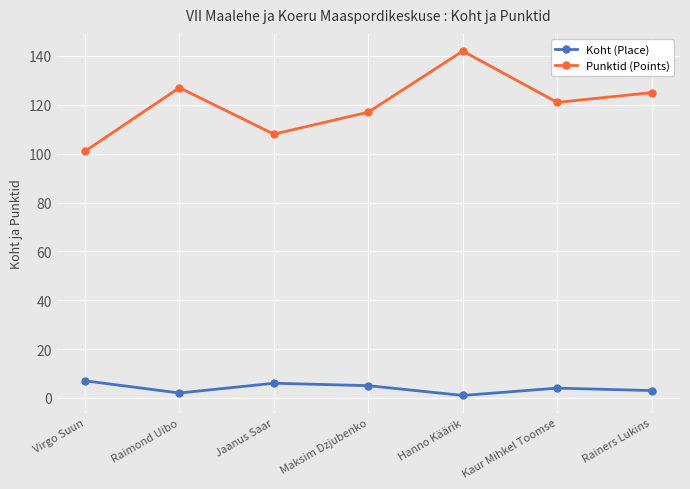

What is the average value of the Punktid (Points) series?

120